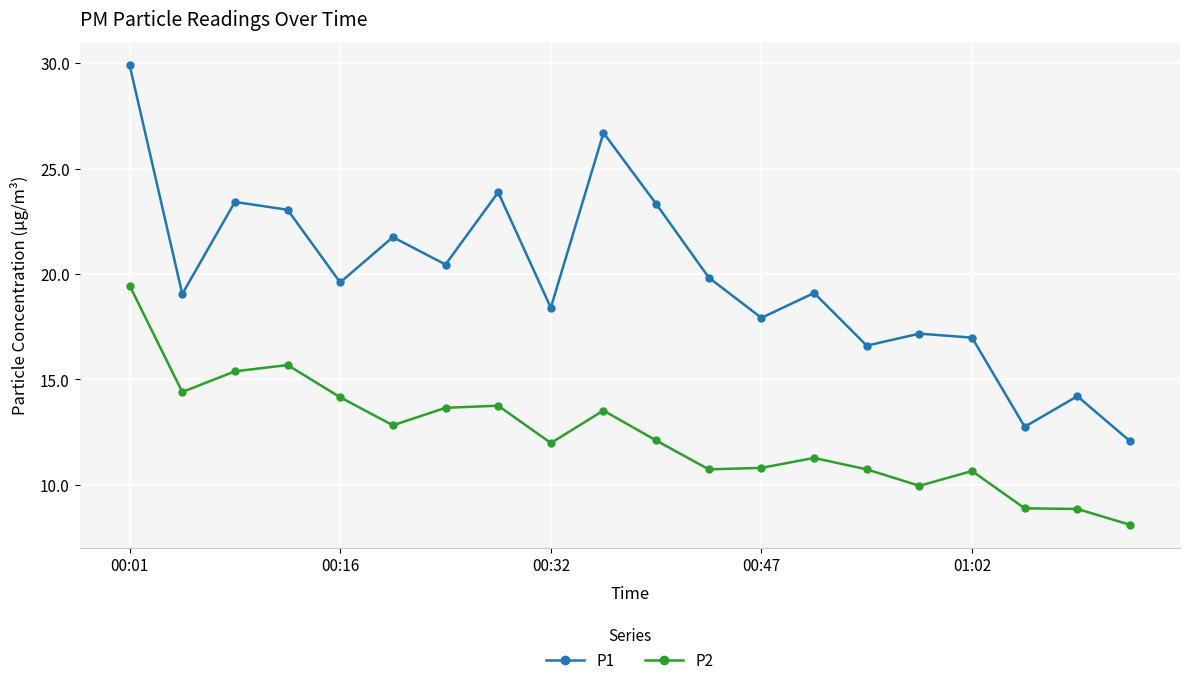

True or false: P1 and P2 cross at least once.

False